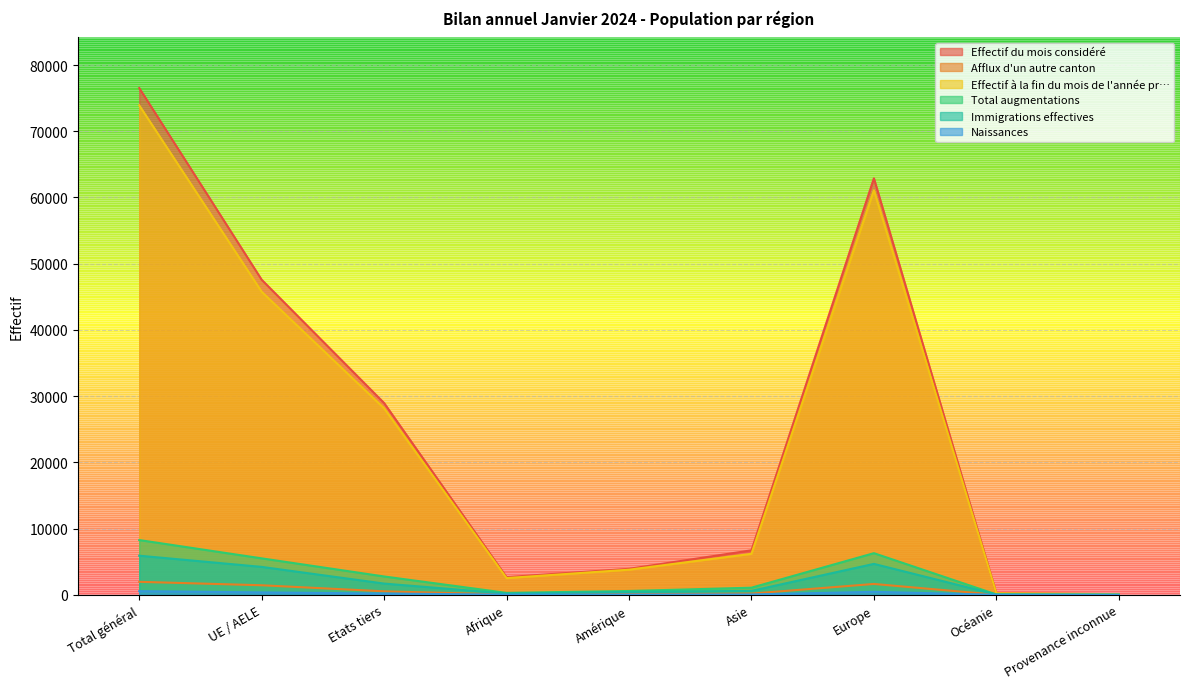

True or false: Effectif à la fin du mois de l'année pr… and Naissances intersect in this chart.

False